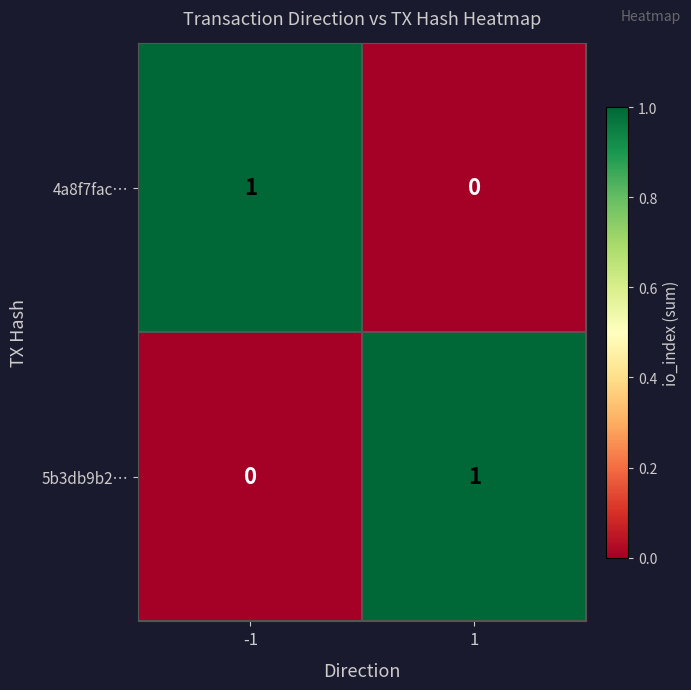

Is the value of 4a8f7fac… at 1 greater than the value of 5b3db9b2… at 1?

No